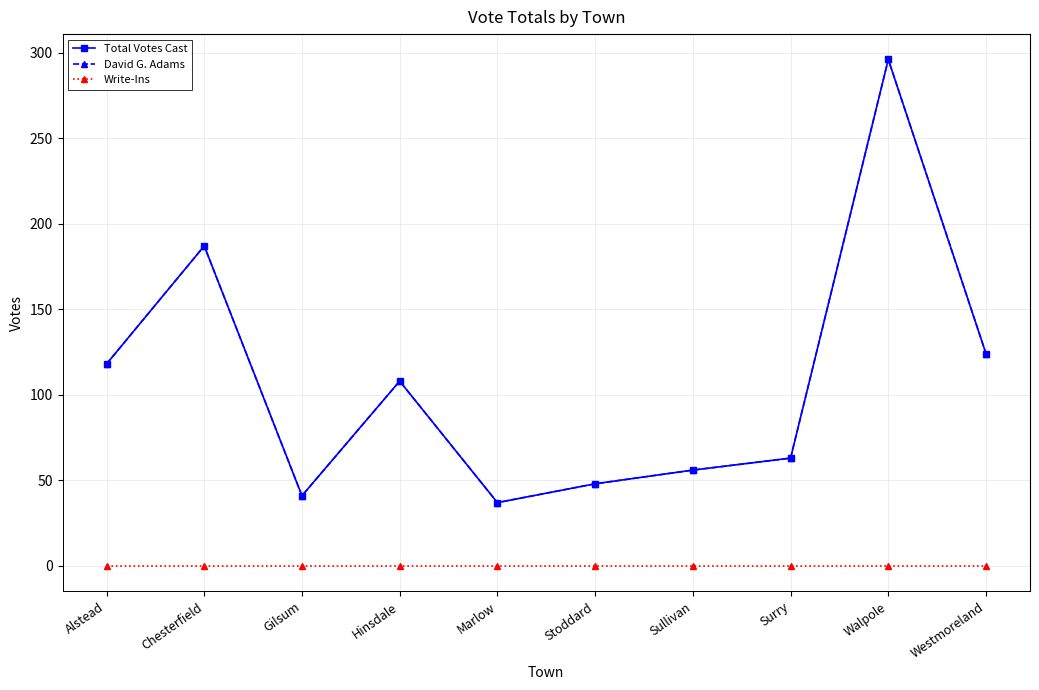

At how many categories does at least one series exceed 45?

8